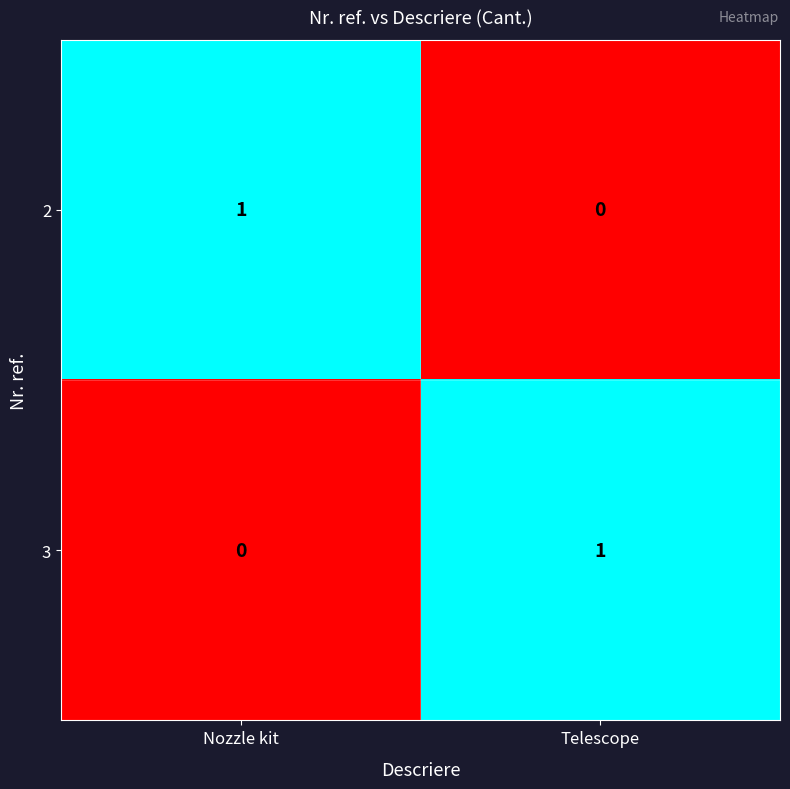

Is it true that 3 equals 1 at Telescope?

True